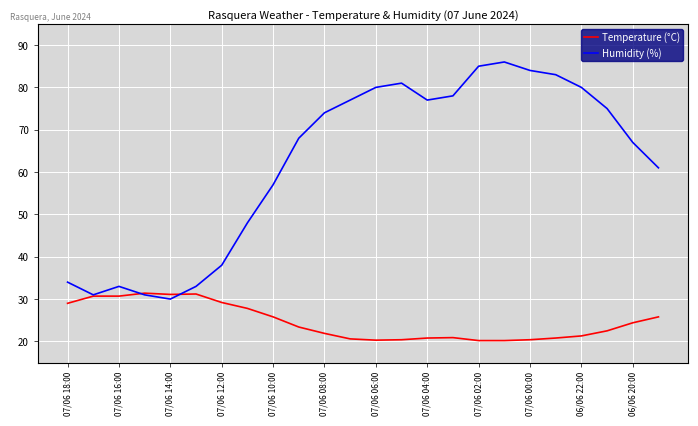

How many values in the Temperature (°C) series exceed 23?

12